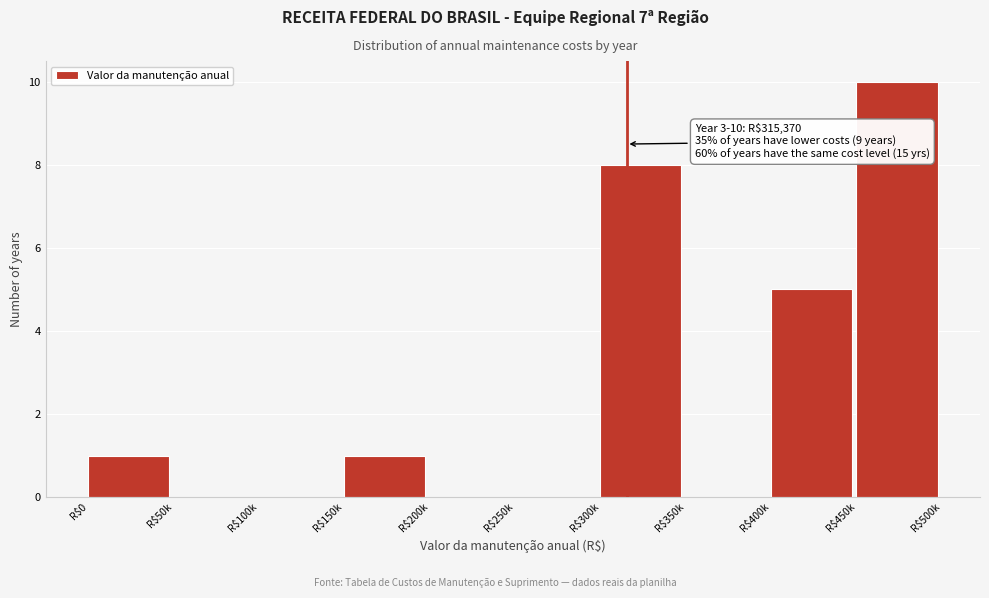

What is the sum of all values?

25